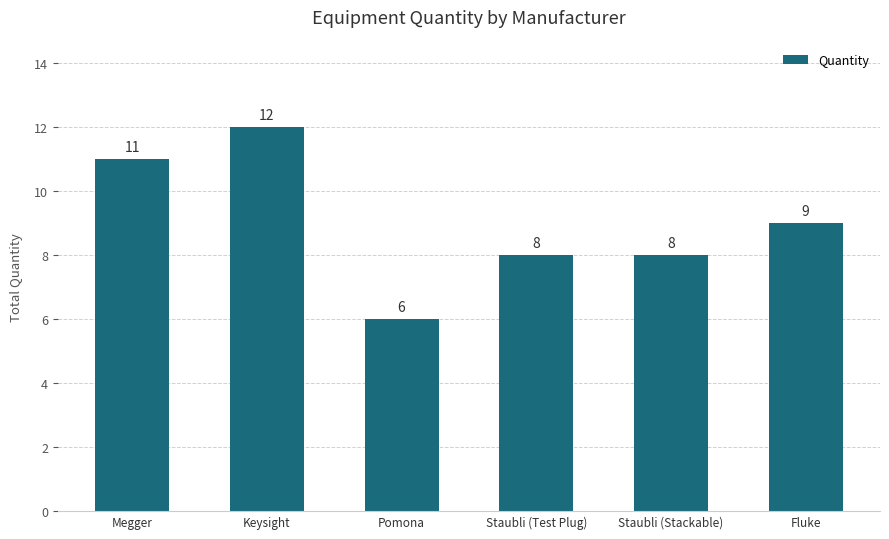

What is the difference between the values at Staubli (Test Plug) and Fluke?

1